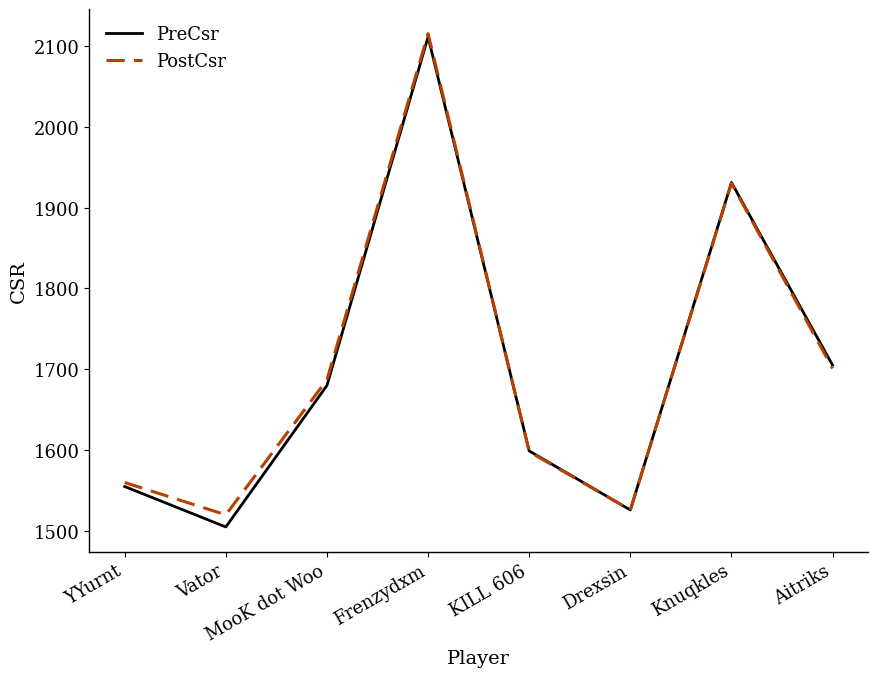

Rank the categories by PreCsr value from lowest to highest.

Vator, Drexsin, YYurnt, KILL 606, MooK dot Woo, Aitriks, Knuqkles, Frenzydxm